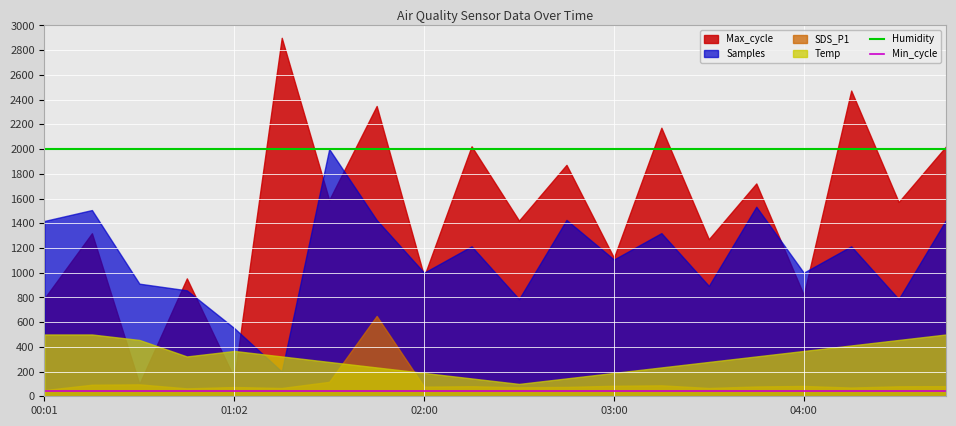

True or false: Min_cycle and Humidity intersect in this chart.

False